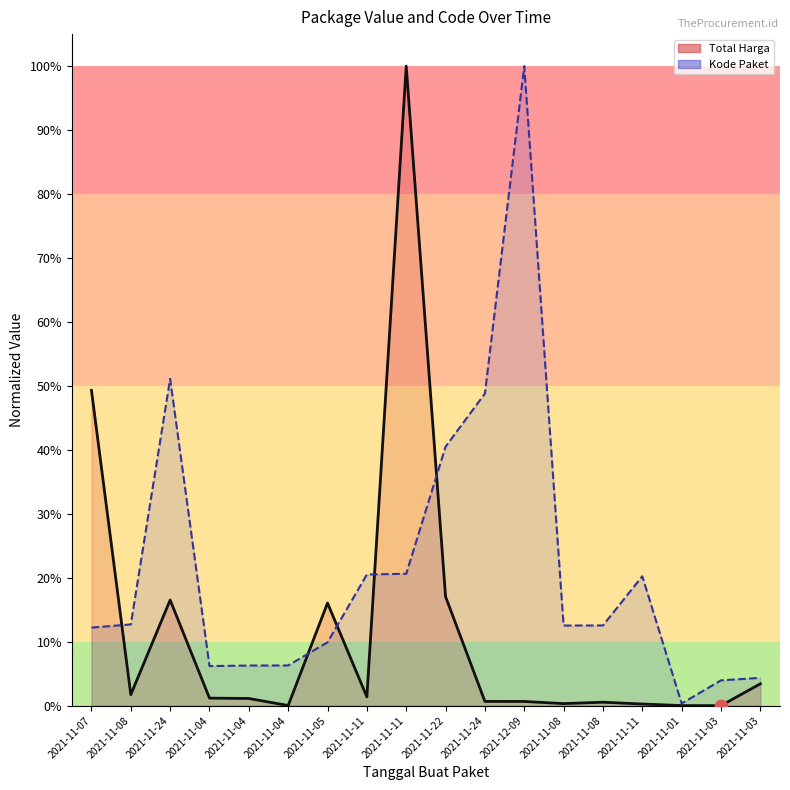

What are all the series names shown in the legend?

Total Harga, Kode Paket